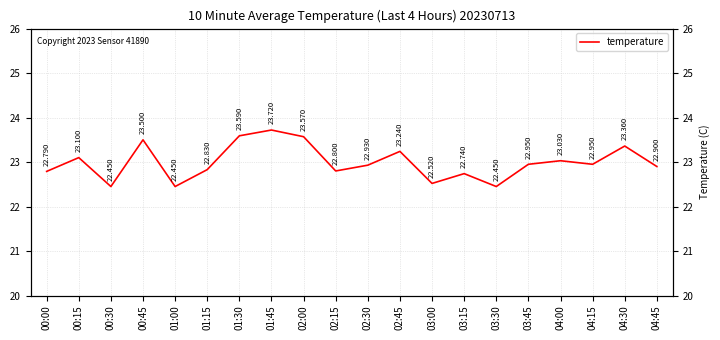

What is the change in value from 01:15 to 02:30?

+0.1